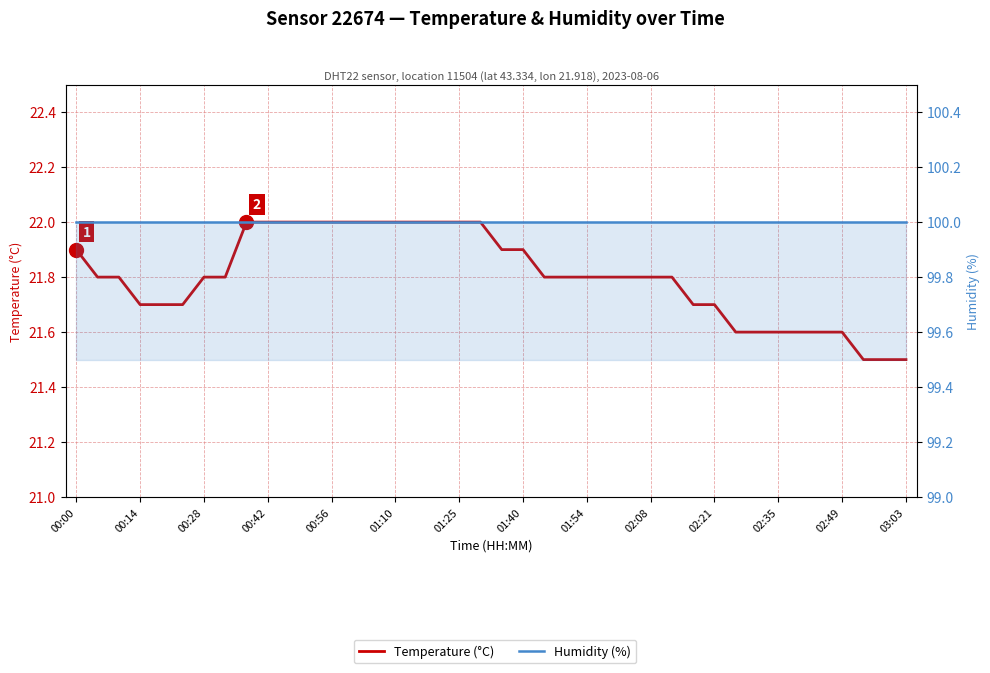

What is the difference between the maximum and minimum values in the Temperature (°C) series?

0.5